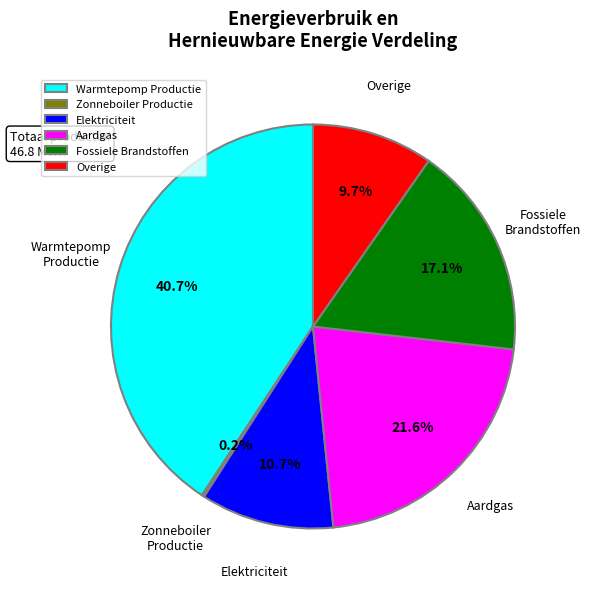

Which category has the biggest portion of the pie?

Warmtepomp Productie